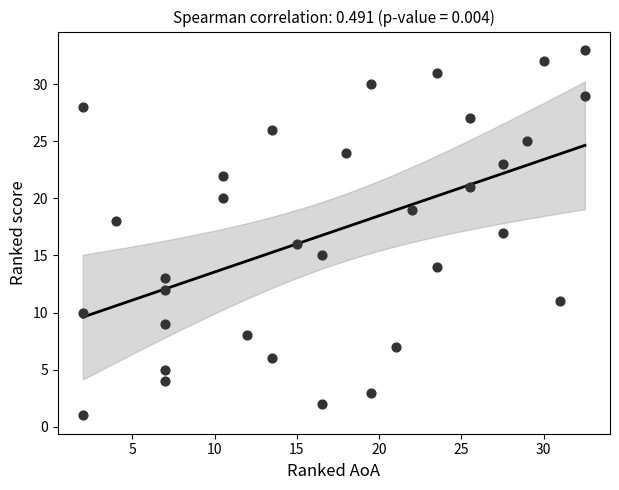

What is the range of Y values (max minus min)?

32